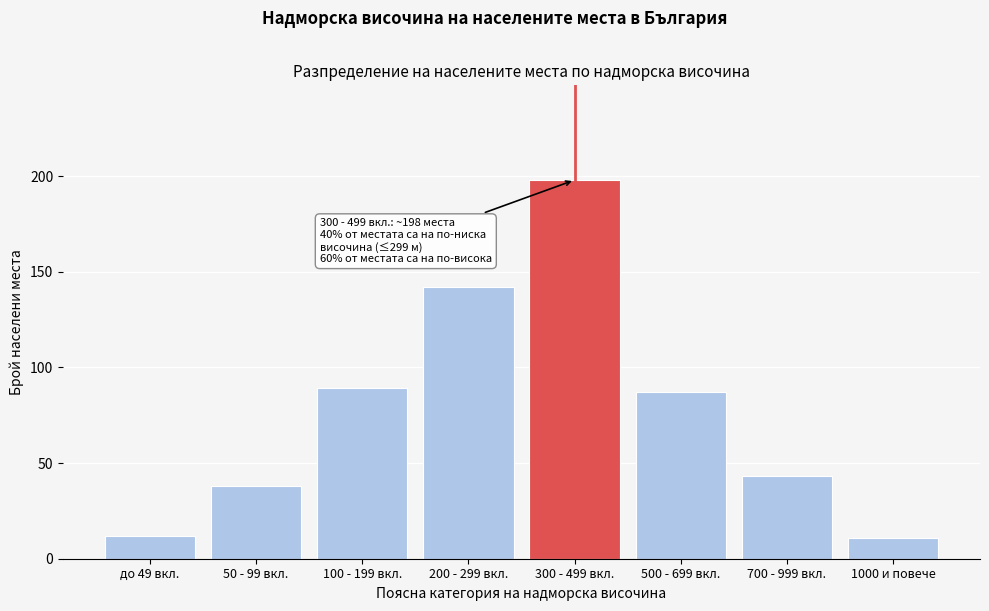

Reading left to right, transcribe all the data shown in this chart.

до 49 вкл.=12	50 - 99 вкл.=38	100 - 199 вкл.=89	200 - 299 вкл.=142	300 - 499 вкл.=198	500 - 699 вкл.=87	700 - 999 вкл.=43	1000 и повече=11